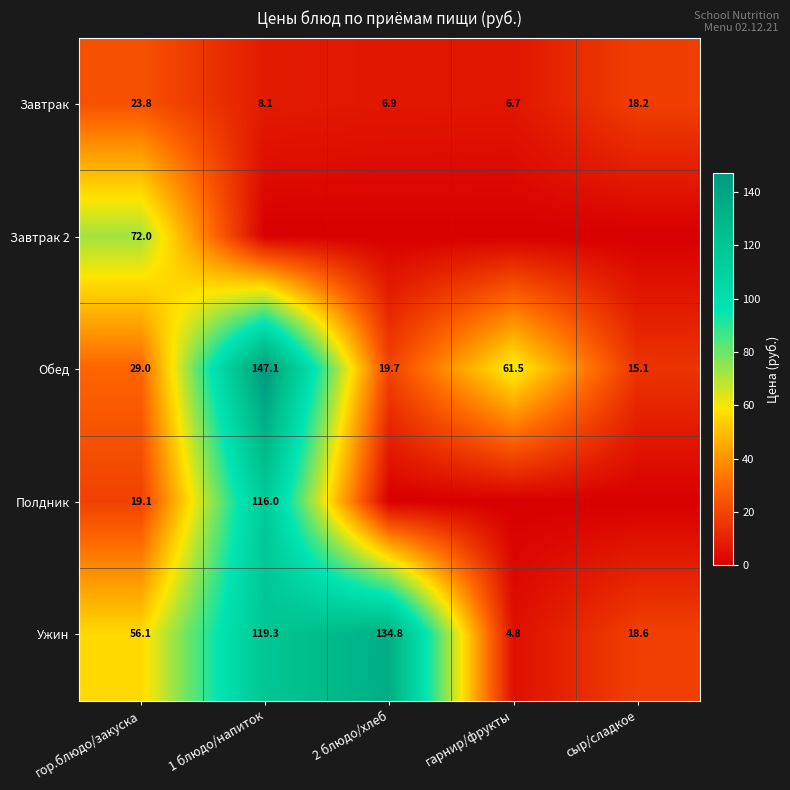

The value of Обед at сыр/сладкое is 4.6. True or false?

False